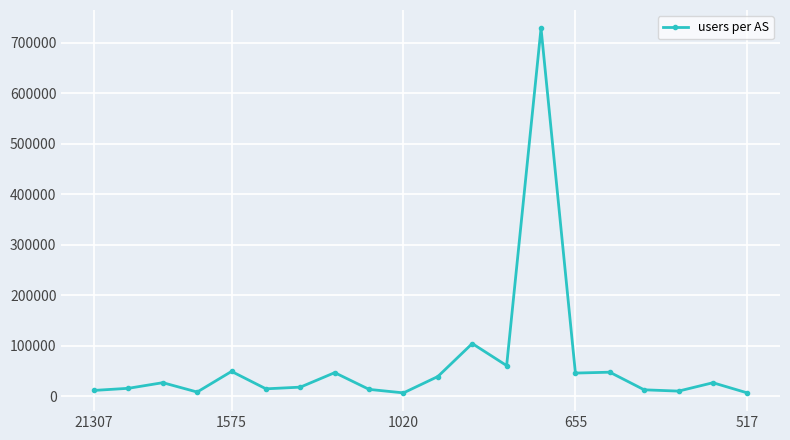

How many points are lower than both their immediate neighbors (excluding endpoints)?

6